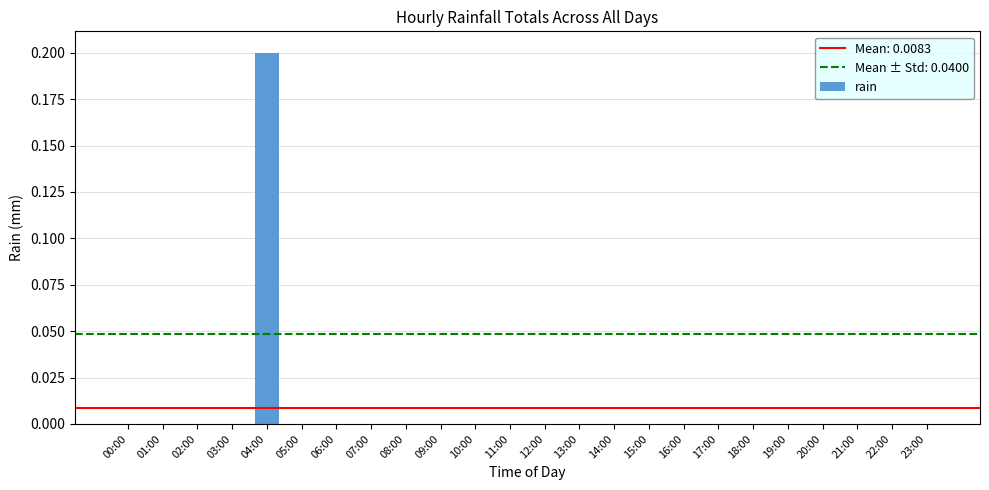

Reading right to left, list all the values displayed in this chart.

0.0	0.0	0.0	0.0	0.0	0.0	0.0	0.0	0.0	0.0	0.0	0.0	0.0	0.0	0.0	0.0	0.0	0.0	0.0	0.2	0.0	0.0	0.0	0.0